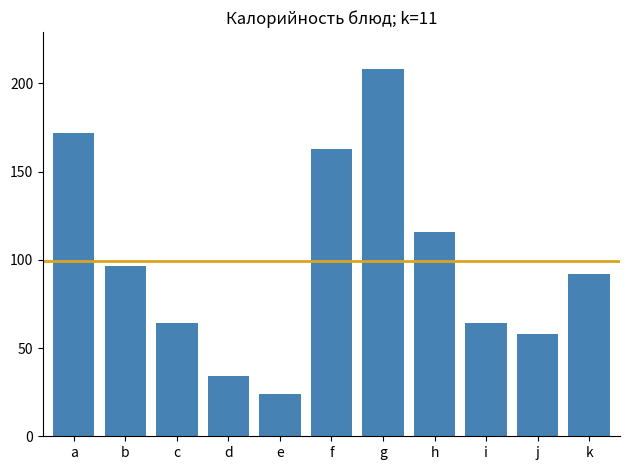

Between b and f, which is larger?

f